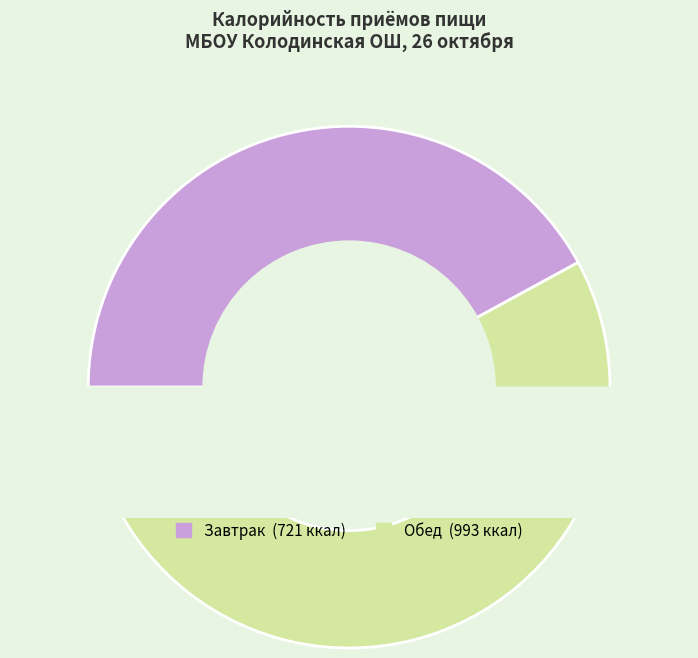

To the nearest percent, what is the average slice percentage?

50%